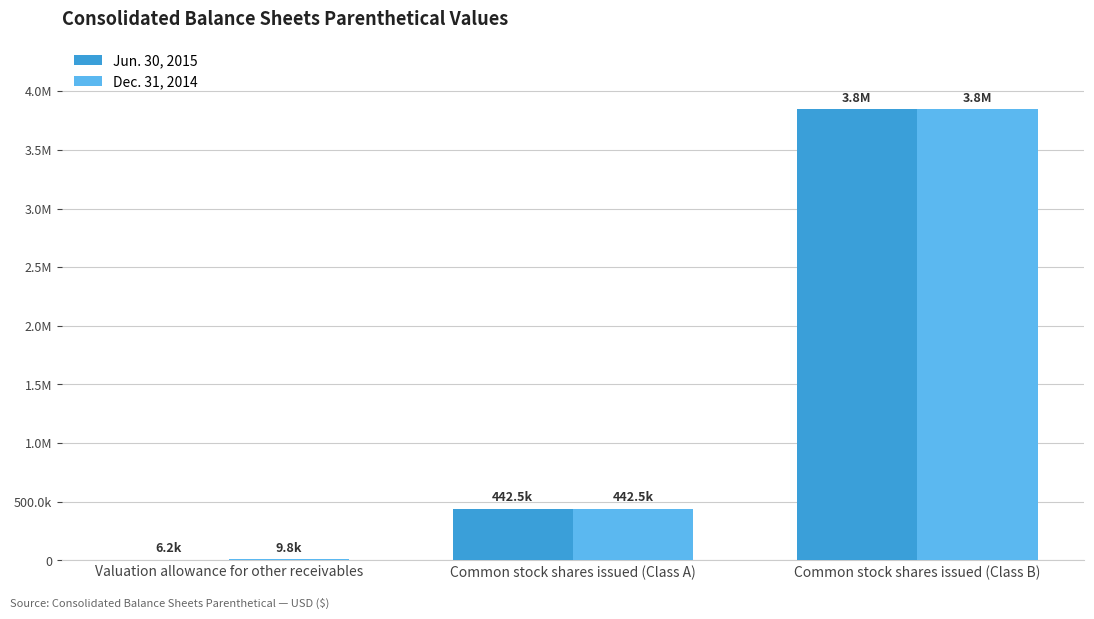

Are the bars grouped side by side (vs. stacked)?

Yes